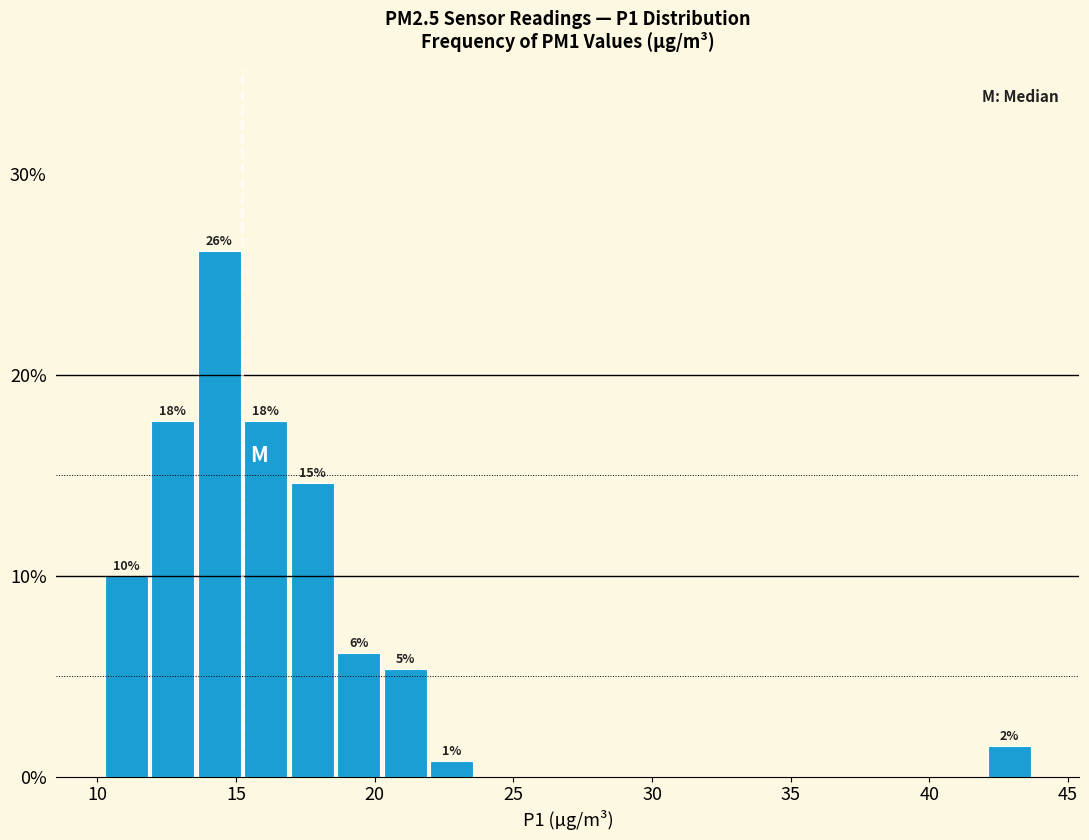

Read against the x-axis, roughly where is the centre of the tallest bar?

14.5